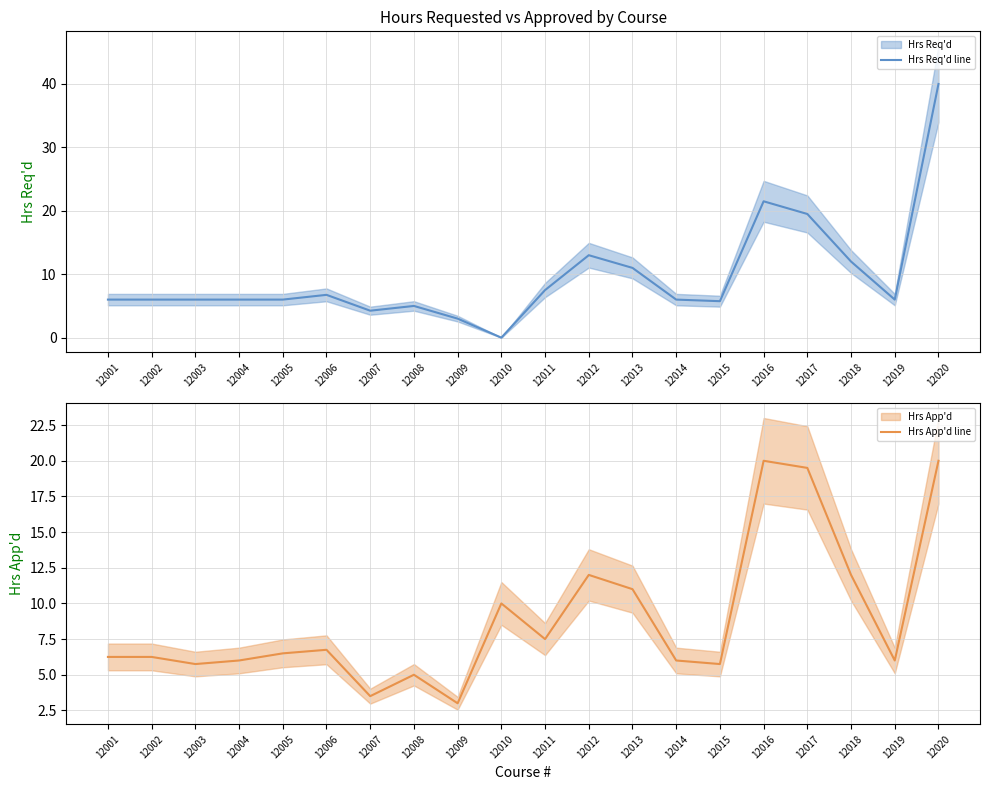

Reading left to right, list all the values displayed in this chart.

Hrs Req'd line: 12001=6.0	12002=6.0	12003=6.0	12004=6.0	12005=6.0	12006=6.8	12007=4.2	12008=5.0	12009=3.0	12010=0.0	12011=7.5	12012=13.0	12013=11.0	12014=6.0	12015=5.8	12016=21.5	12017=19.5	12018=12.0	12019=6.0	12020=40.0
Hrs App'd line: 12001=6.2	12002=6.2	12003=5.8	12004=6.0	12005=6.5	12006=6.8	12007=3.5	12008=5.0	12009=3.0	12010=10.0	12011=7.5	12012=12.0	12013=11.0	12014=6.0	12015=5.8	12016=20.0	12017=19.5	12018=12.0	12019=6.0	12020=20.0